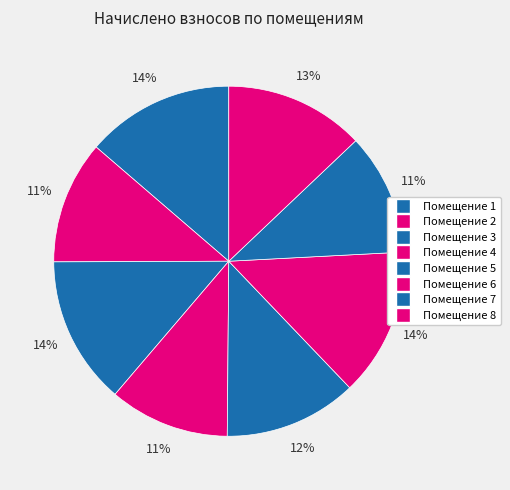

How many slices are in this pie chart?

8